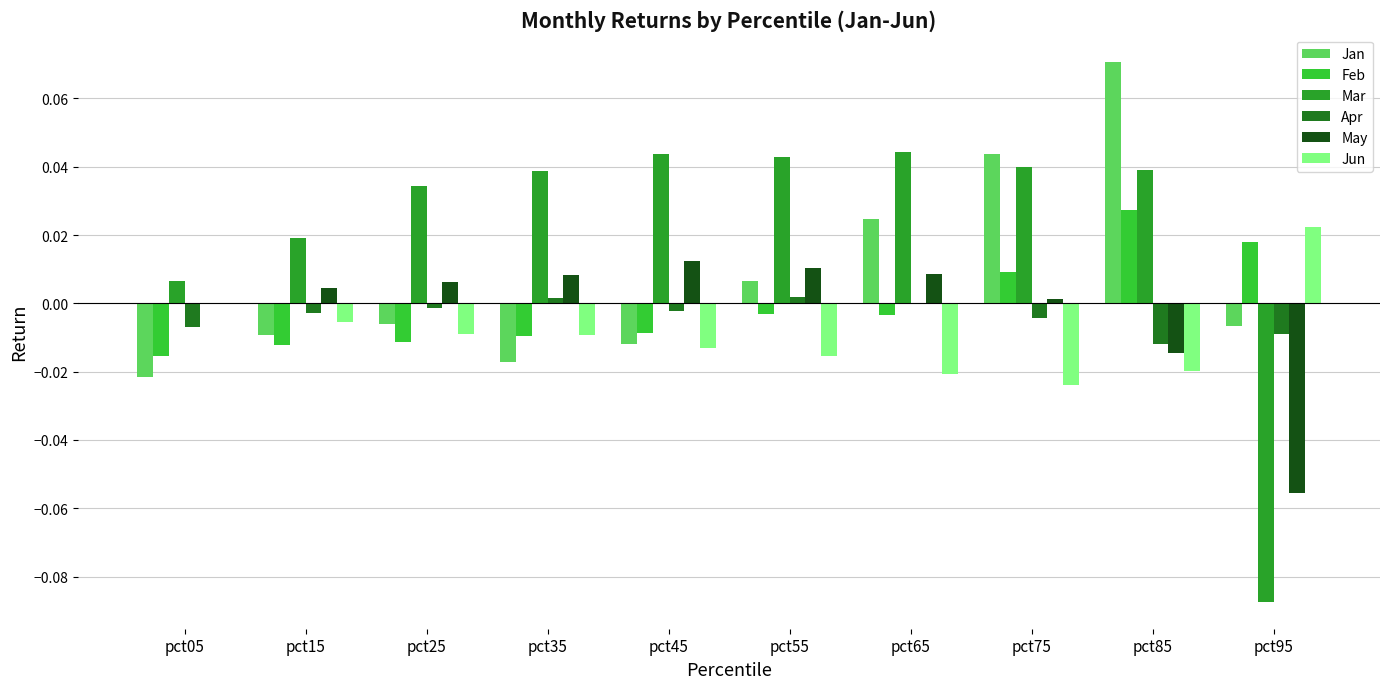

At which category does the chart reach its peak across all series?

pct85